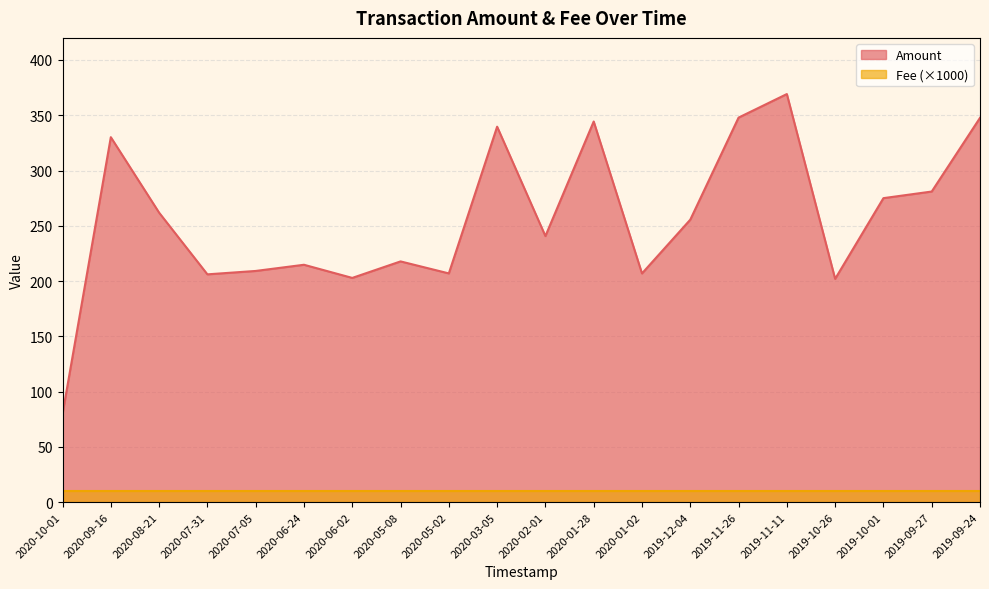

What value does the data have at 2019-11-11?

369.2